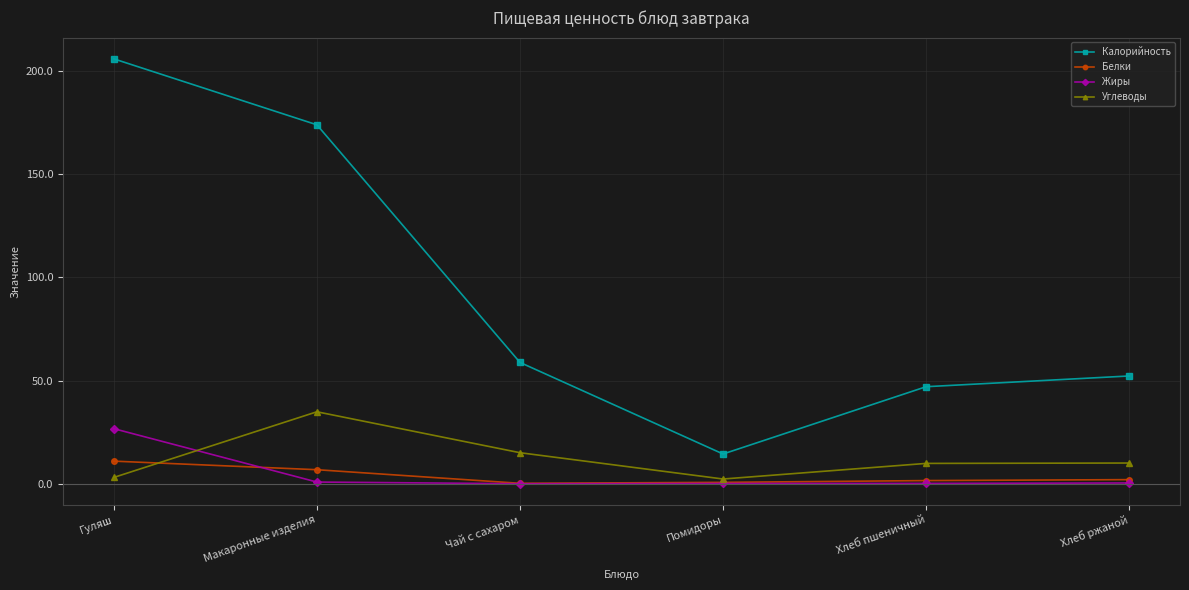

What position from the left is Гуляш?

1